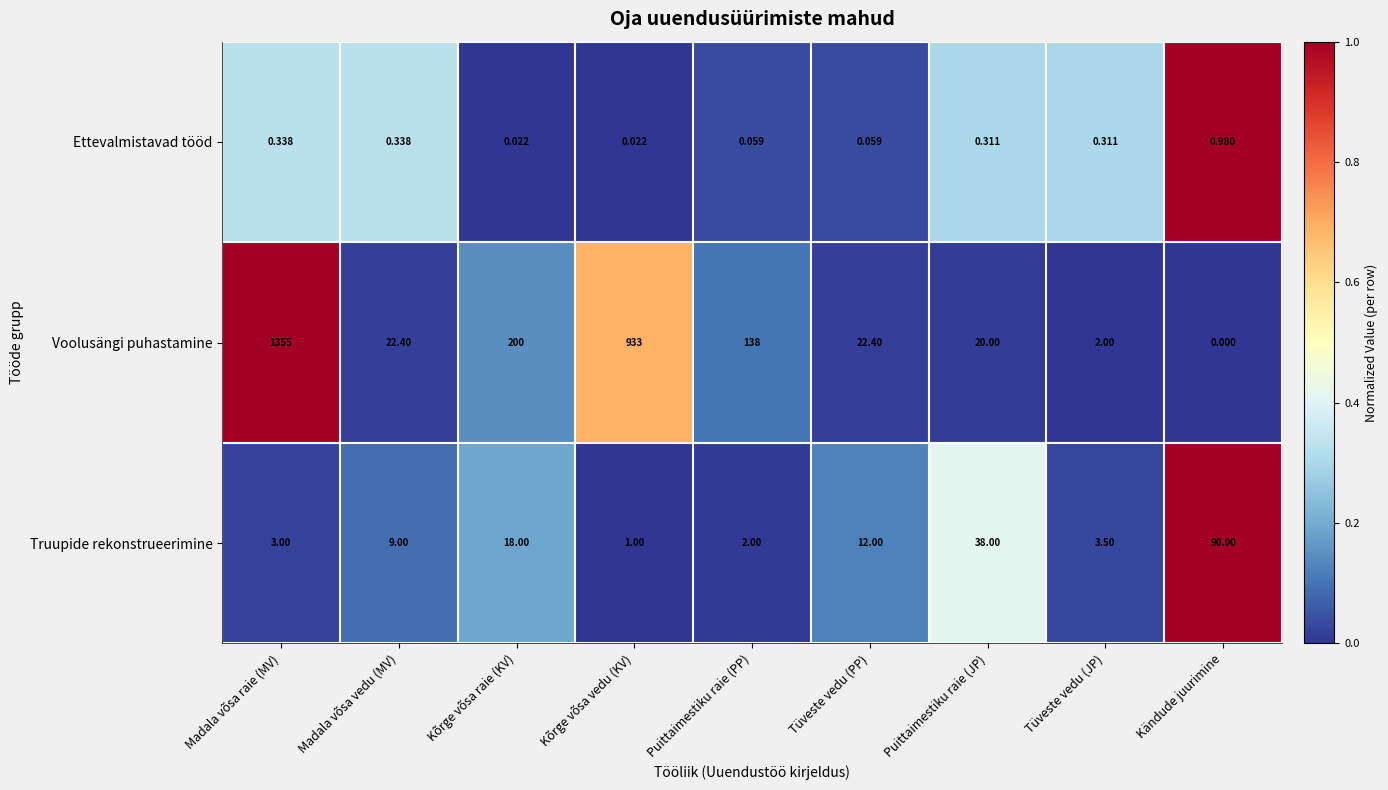

At how many categories does at least one series exceed 0?

9